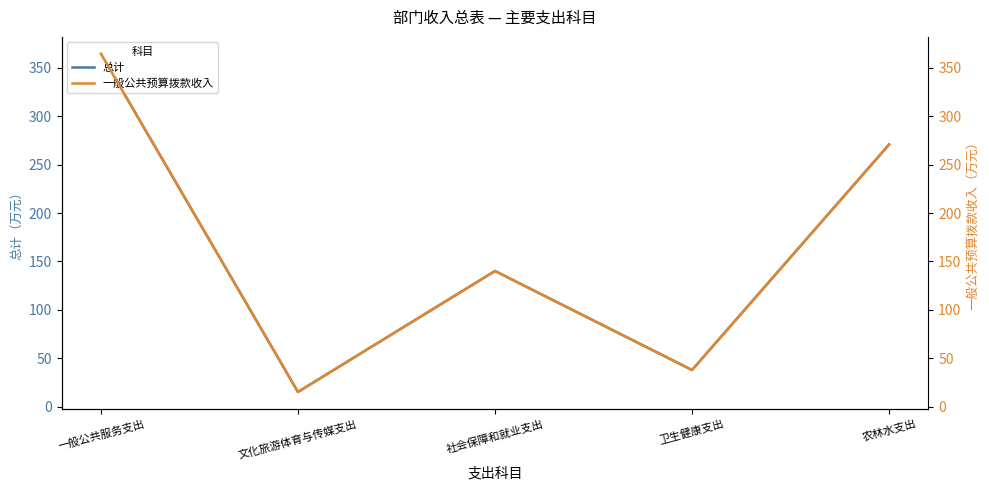

Does the chart have visible grid lines?

No